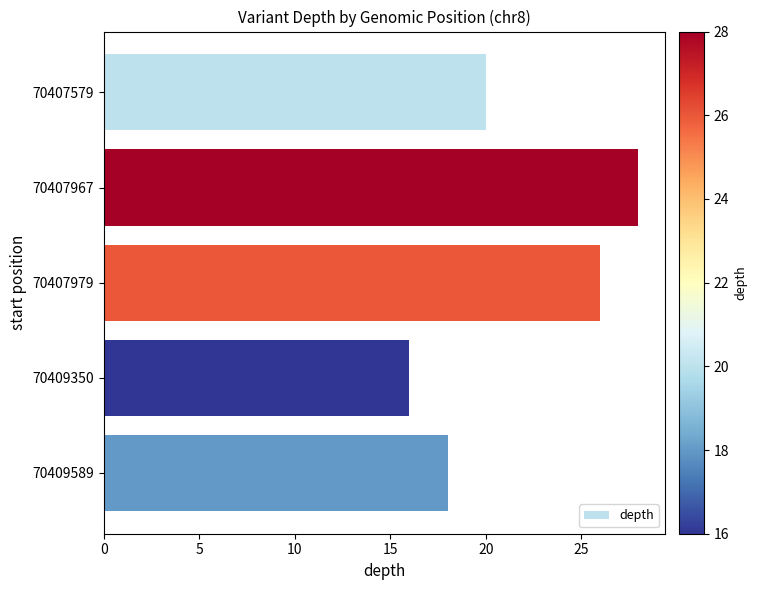

How many series are shown in this chart?

1